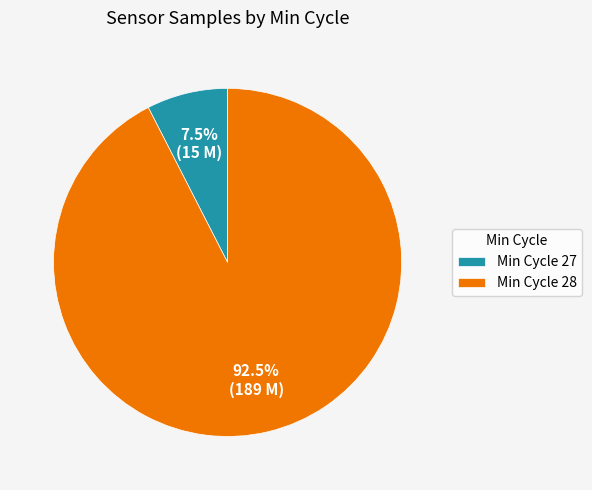

Which category has the smallest portion of the pie?

Min Cycle 27